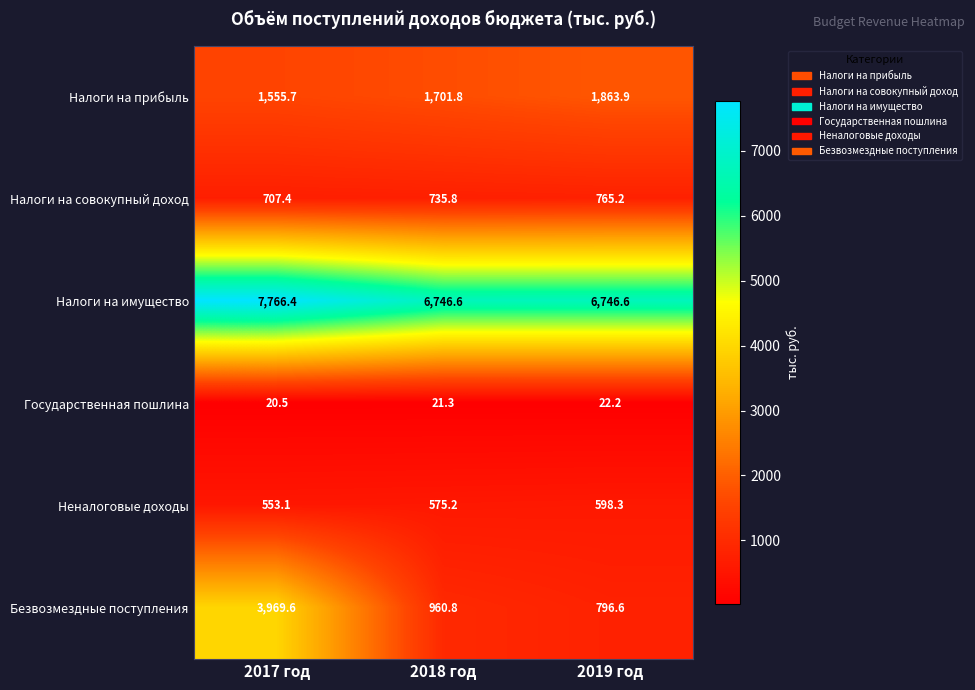

What is the total value across all series at 2019 год?

10792.8